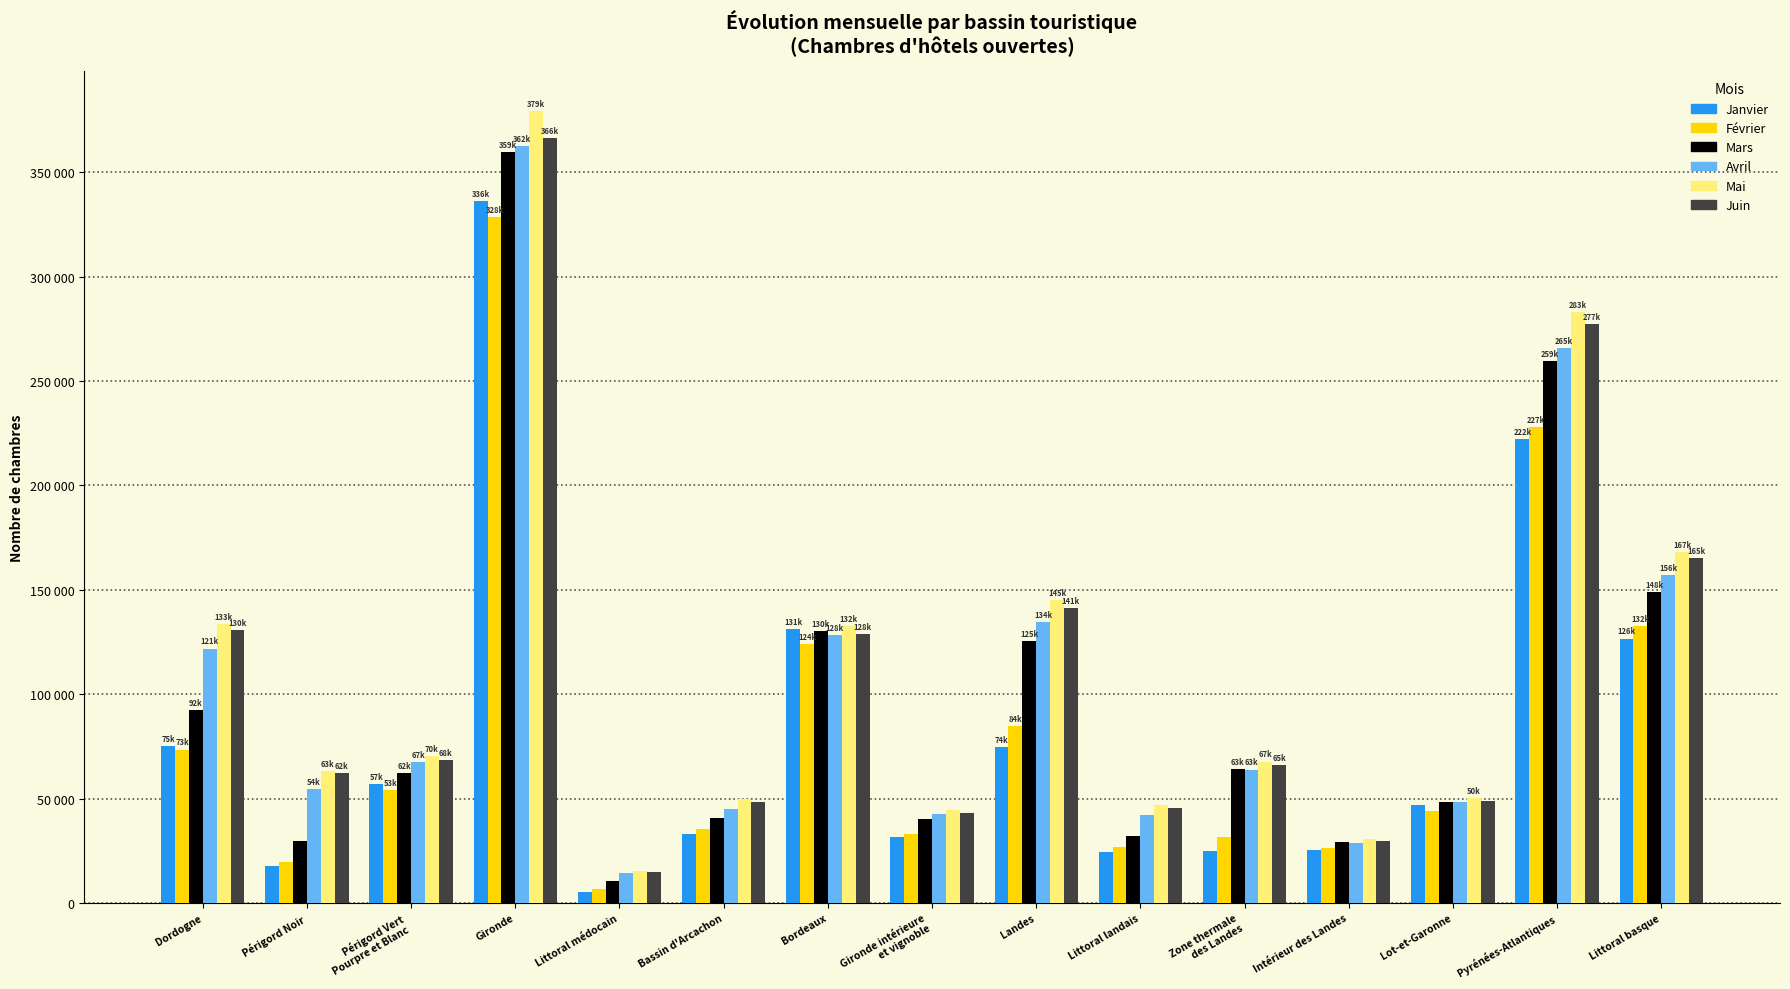

Which series has the largest range (max minus min)?

Mai